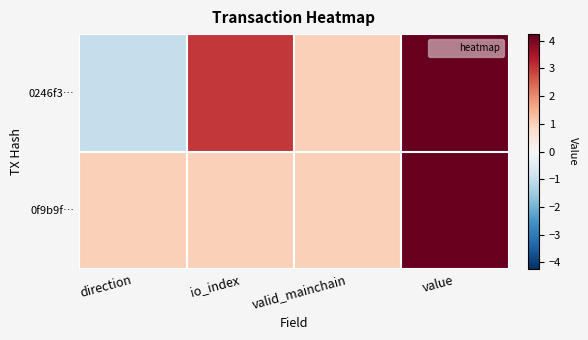

Which has a higher value, valid_mainchain or direction?

valid_mainchain